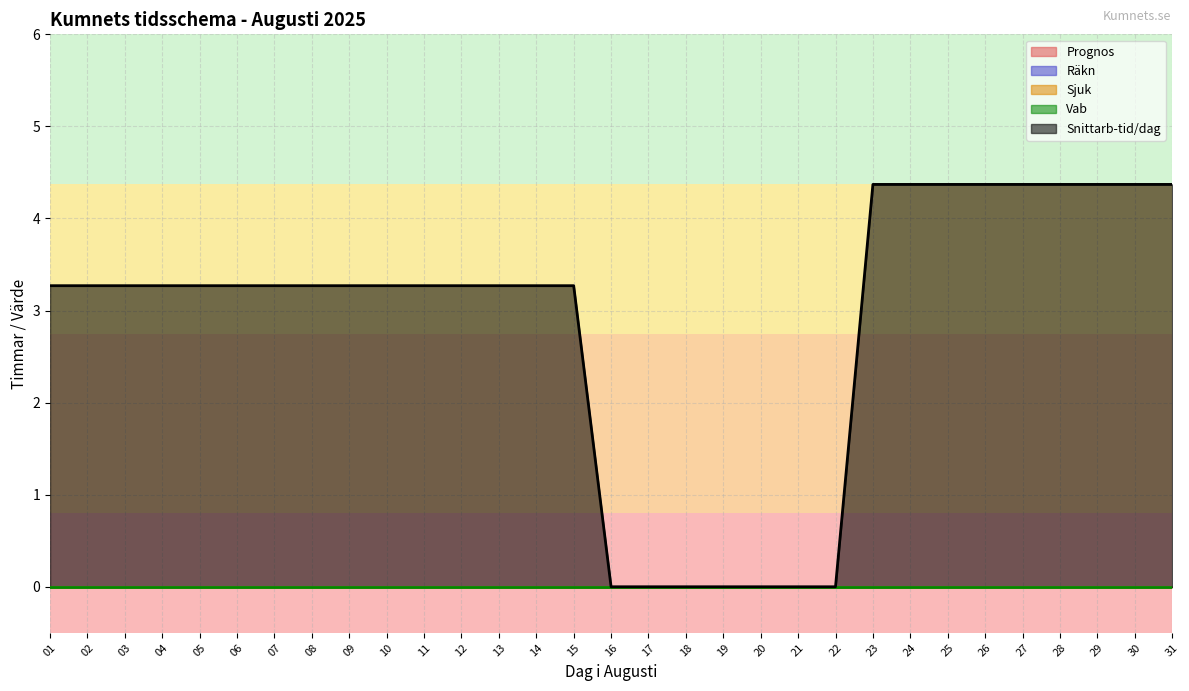

True or false: Snittarb-tid/dag and Vab cross at least once.

False